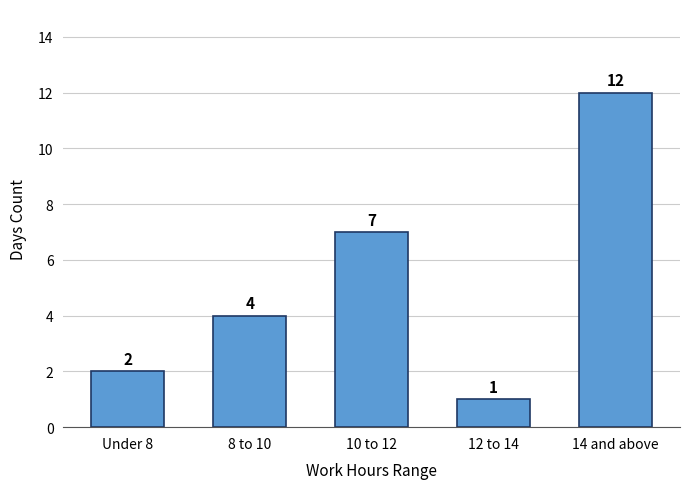

Approximately how many times larger is the value at Under 8 compared to 14 and above?

0.2